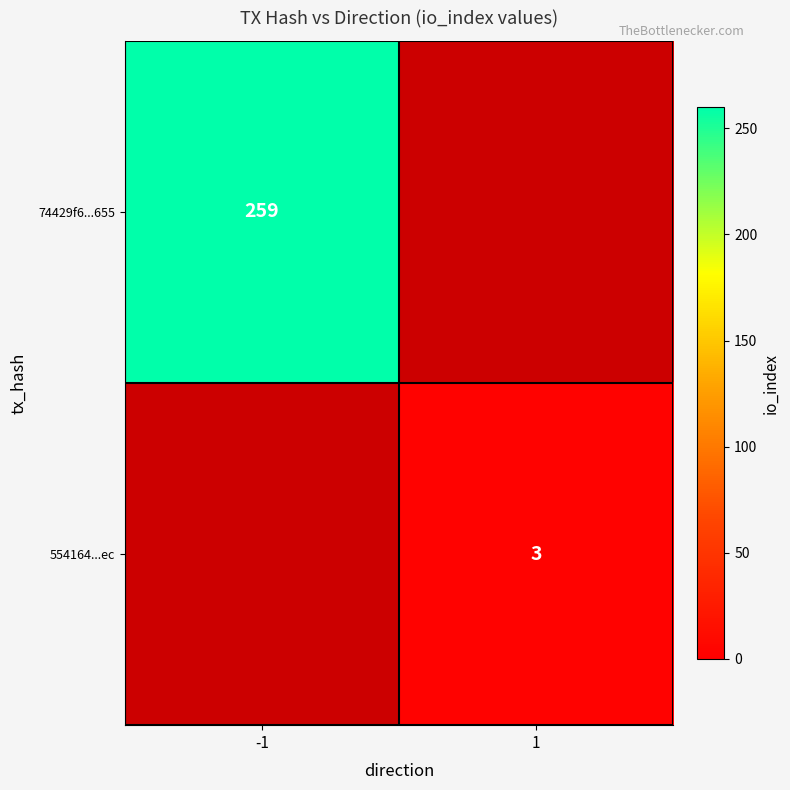

The value of 554164...ec at 1 is 3. True or false?

True